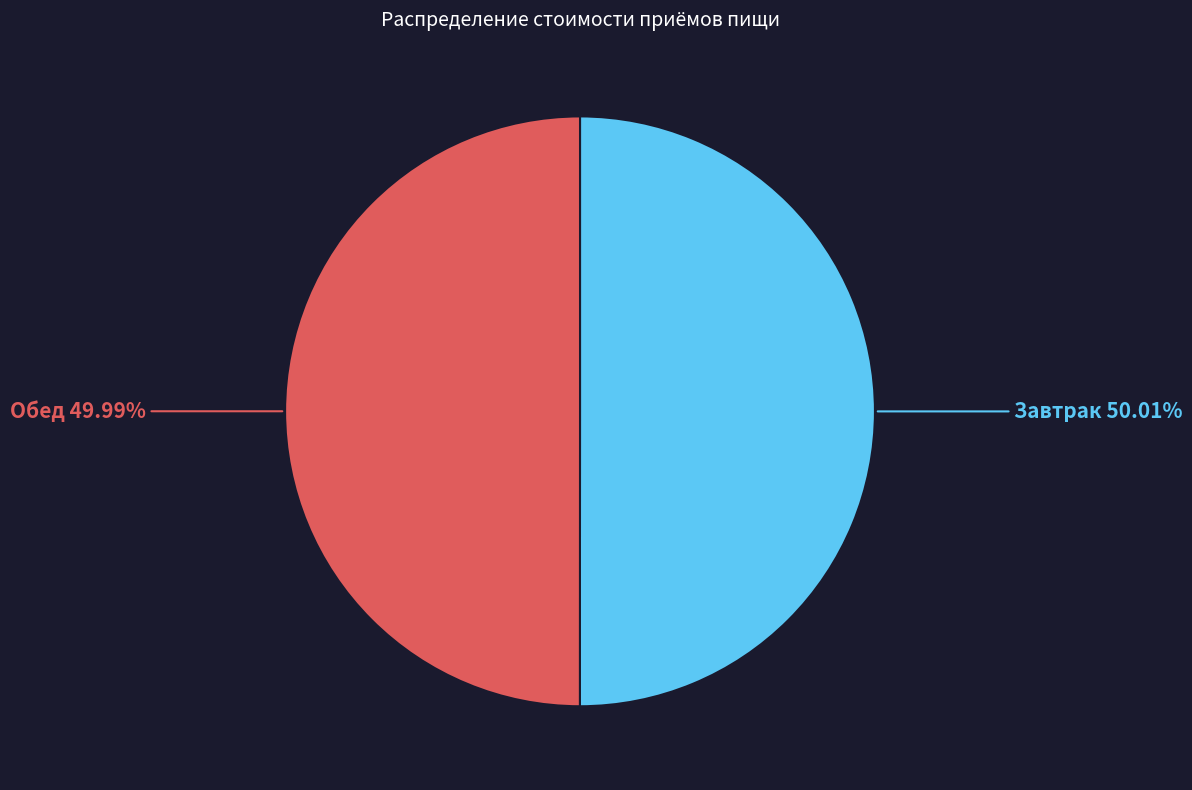

Is there a majority slice in this chart?

Yes